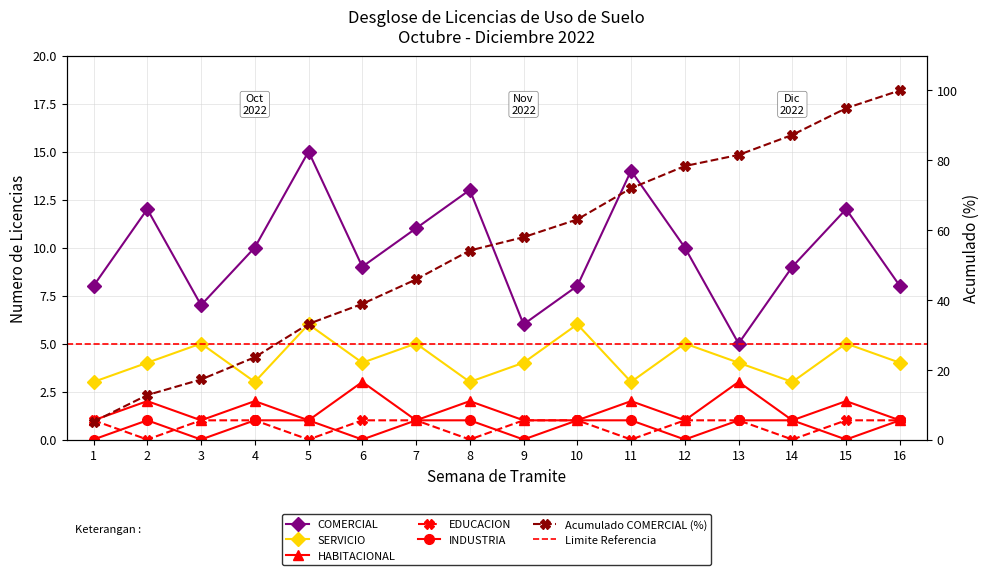

Where is EDUCACION nearest to the value 0?

2